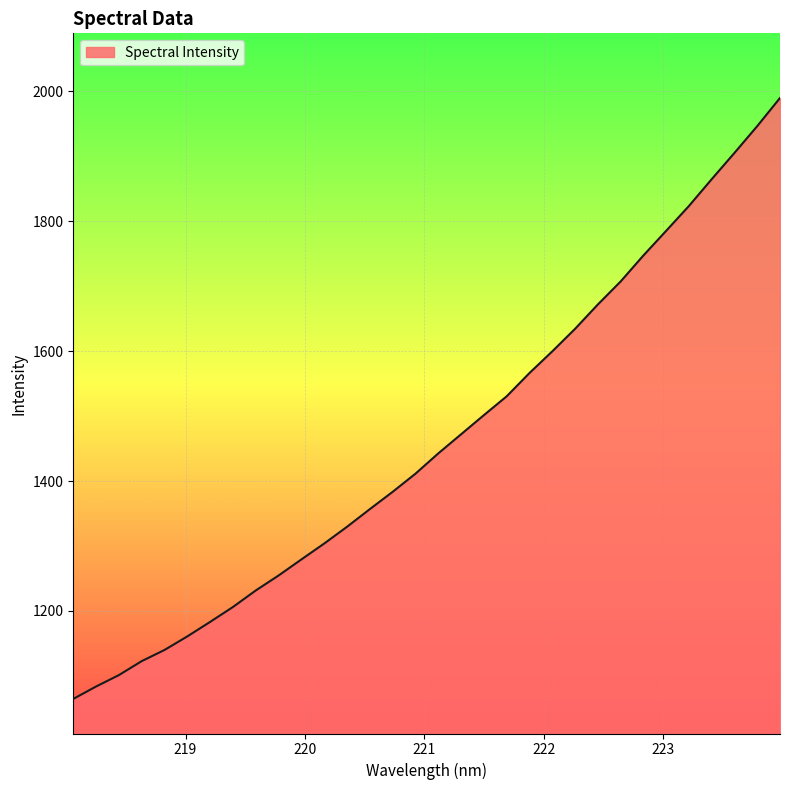

What is the minimum value shown in the chart?

1064.7